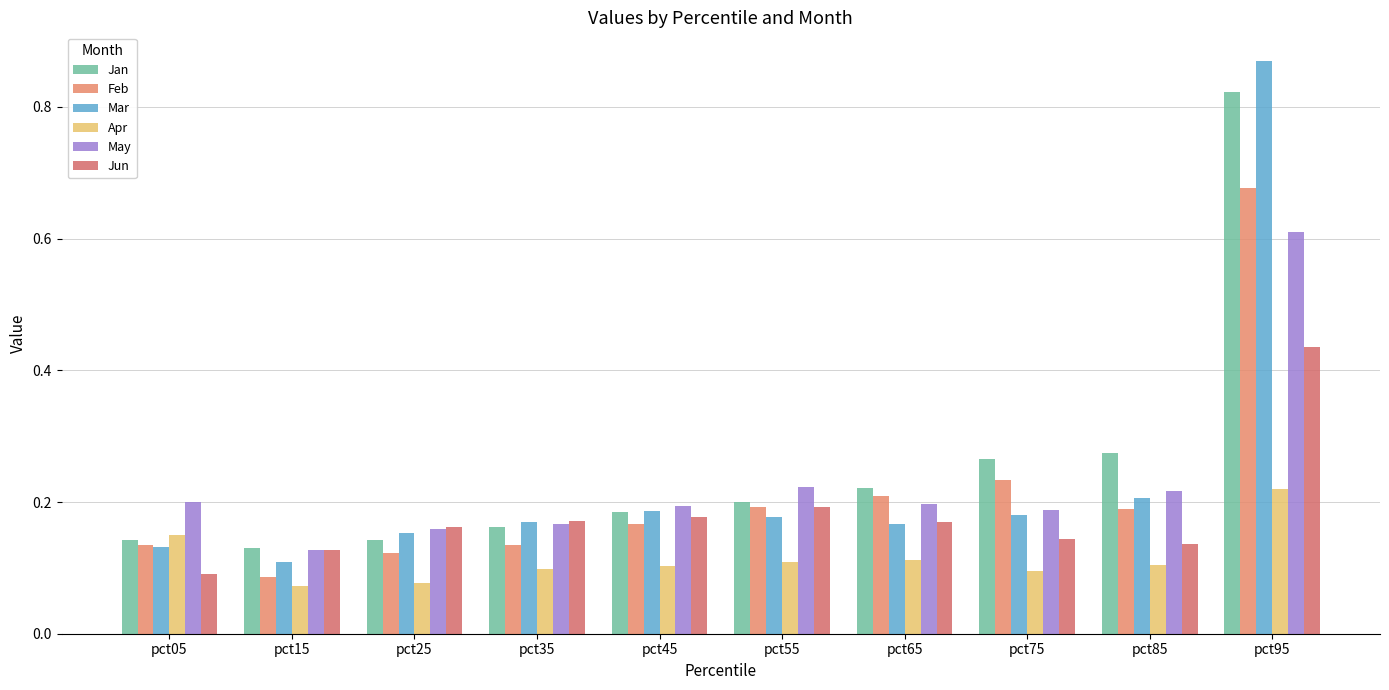

Which series has the largest range (max minus min)?

Mar